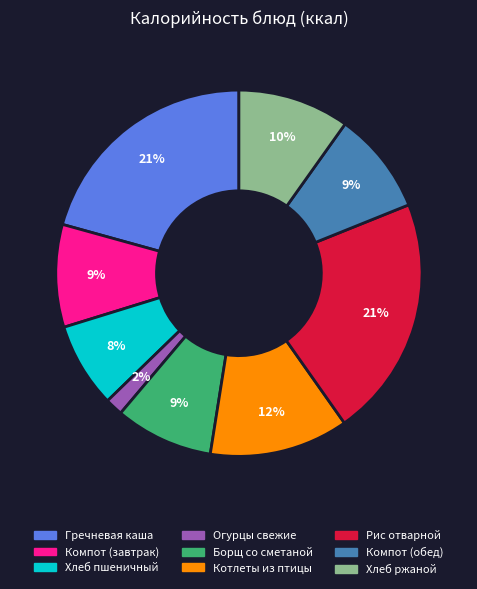

Combined, do Рис отварной and Огурцы свежие account for over 50%?

No